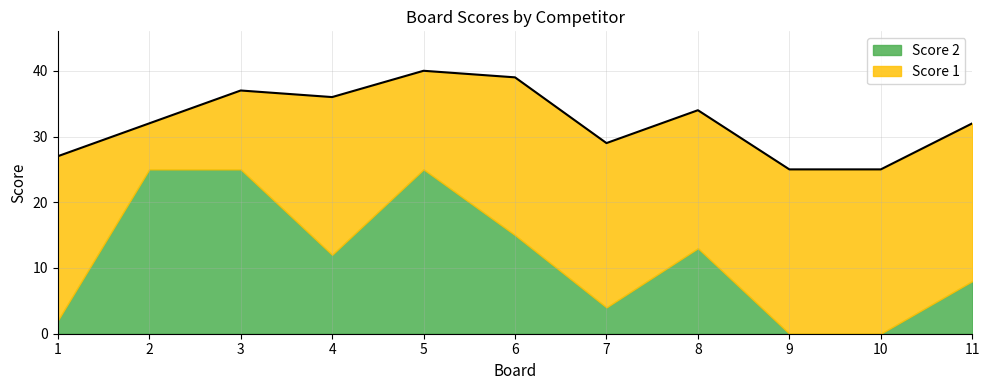

Reading right to left, extract all data points from this chart.

8	0	0	13	4	15	25	12	25	25	2